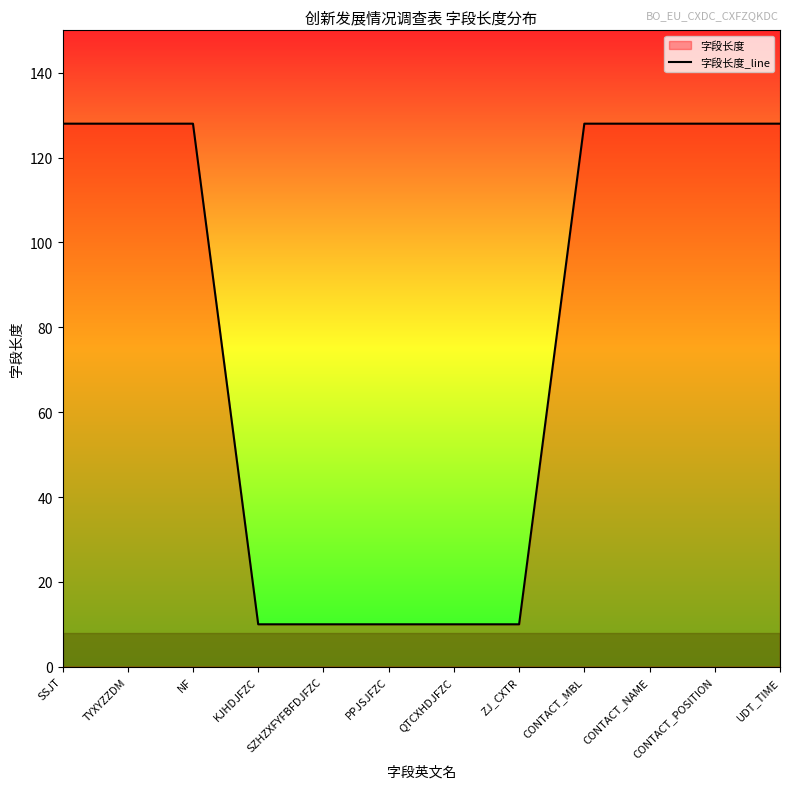

At which category does the chart reach its minimum across all series?

KJHDJFZC